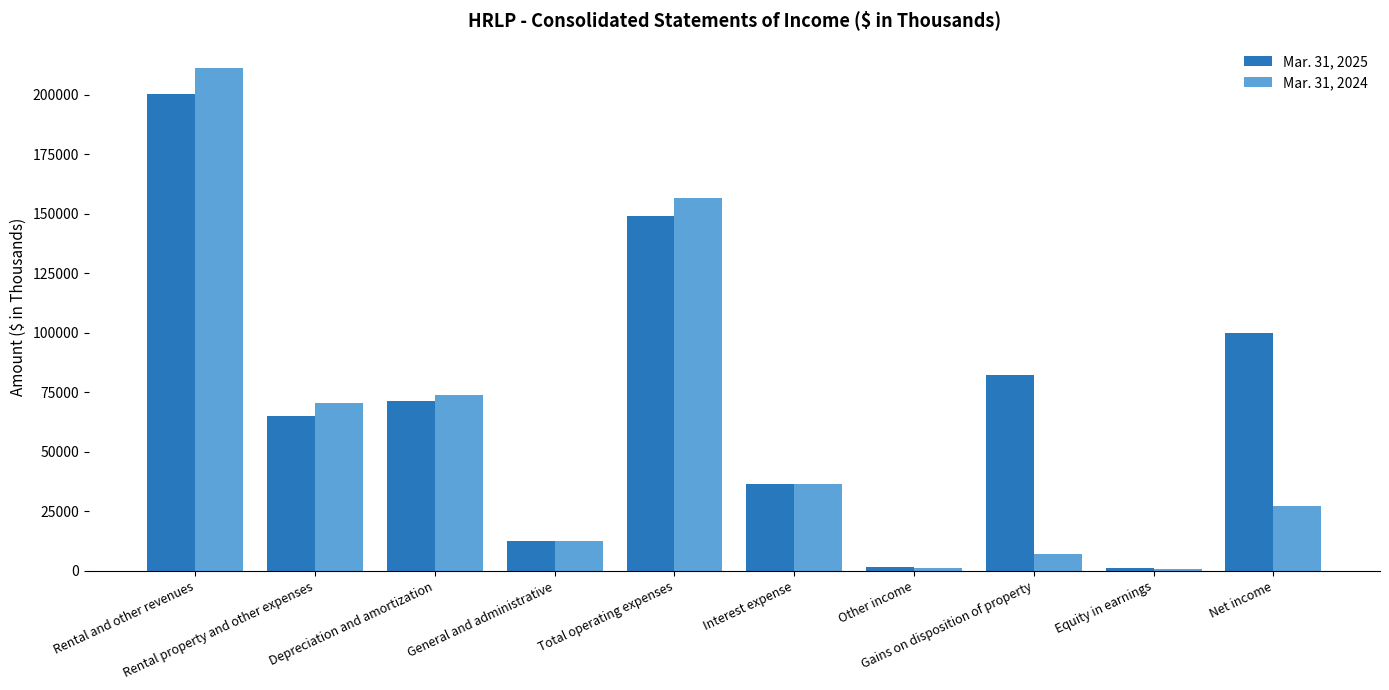

What are all the series names shown in the legend?

Mar. 31, 2025, Mar. 31, 2024